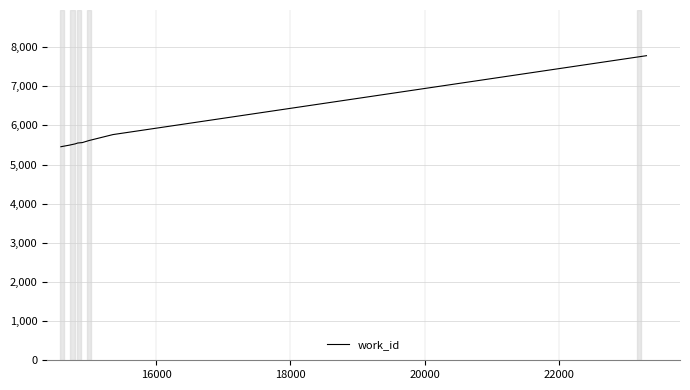

What is the difference between the maximum and minimum values?

2325